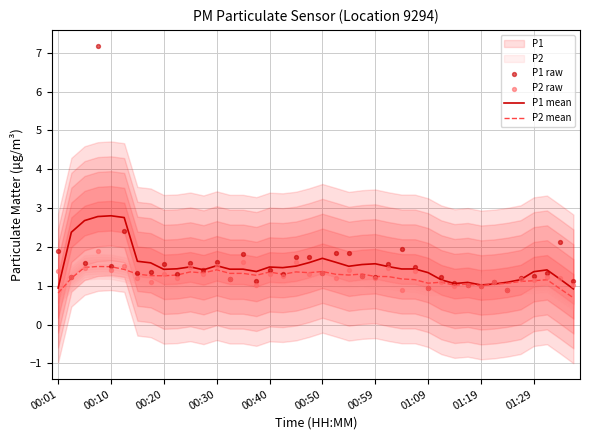

Which series contains the lowest Y value?

P2 mean